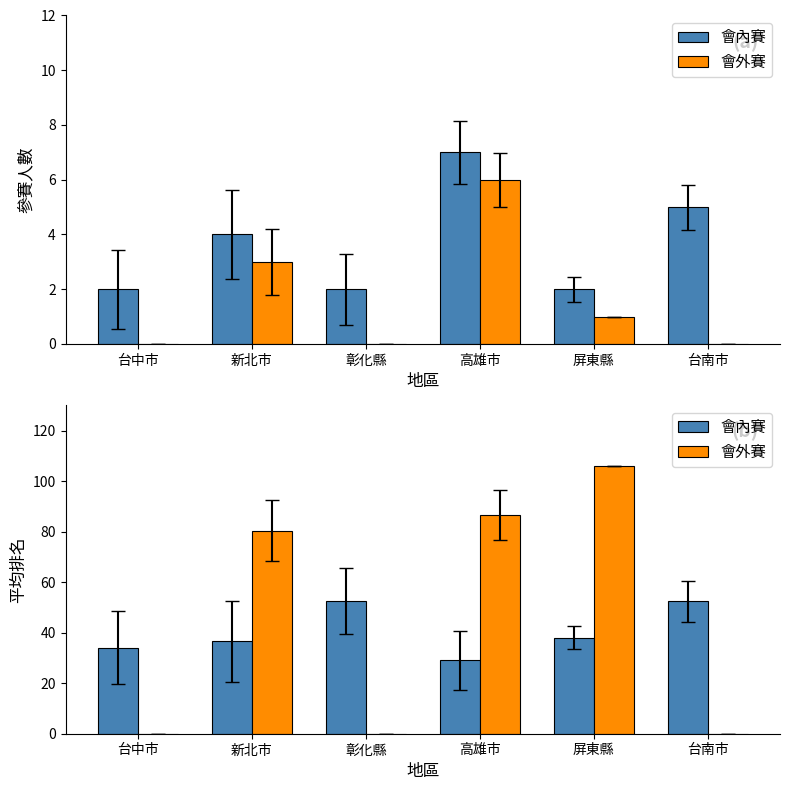

Rank the categories by 會內賽 value from highest to lowest.

彰化縣, 台南市, 屏東縣, 新北市, 台中市, 高雄市